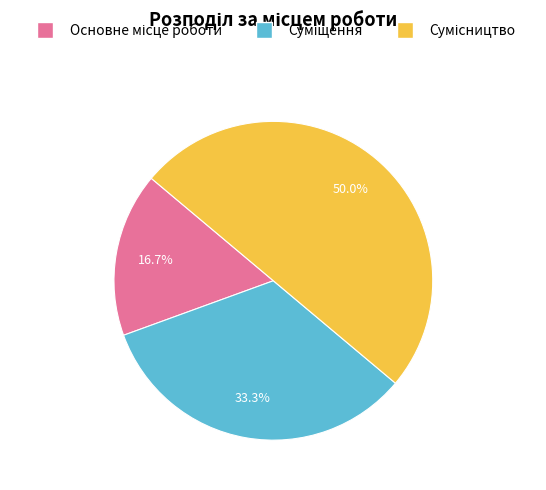

To the nearest percent, what is the difference between the largest and smallest slice percentages?

33%